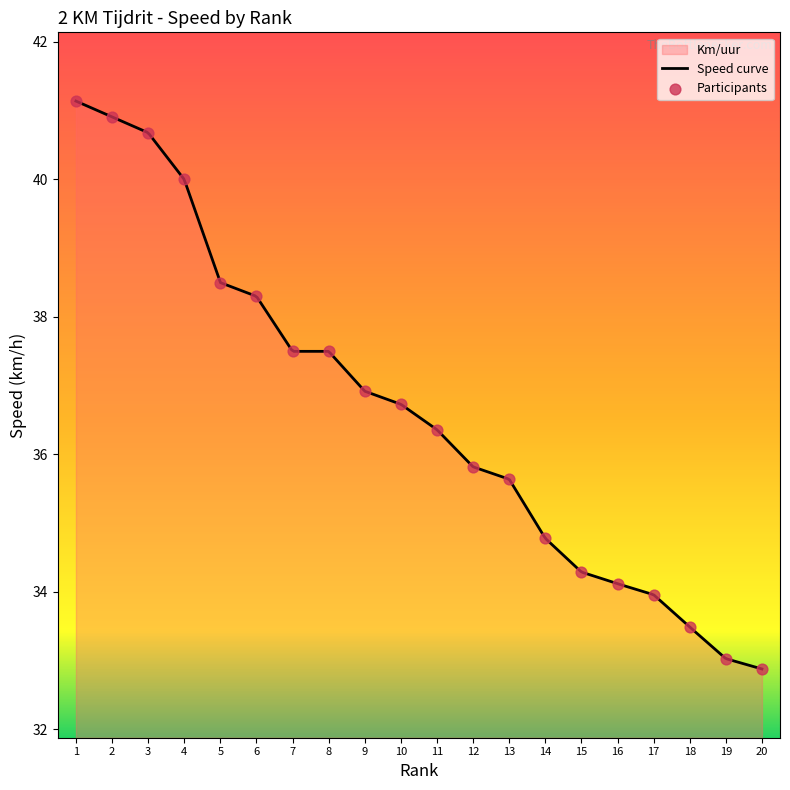

What is the minimum value for Speed curve?

32.9